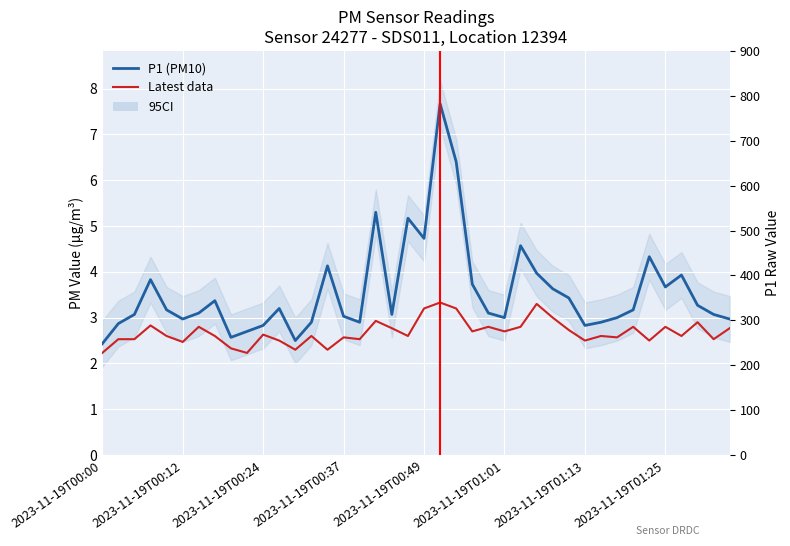

Reading right to left, transcribe all the data shown in this chart.

P1 (PM10): 3.0	3.1	3.3	3.9	3.7	4.3	3.2	3.0	2.9	2.8	3.4	3.6	4.0	4.6	3.0	3.1	3.7	6.4	7.7	4.7	5.2	3.1	5.3	2.9	3.0	4.1	2.9	2.5	3.2	2.8	2.7	2.6	3.4	3.1	3.0	3.2	3.8	3.1	2.9	2.4
Latest data: 2.8	2.5	2.9	2.6	2.8	2.5	2.8	2.6	2.6	2.5	2.7	3.0	3.3	2.8	2.7	2.8	2.7	3.2	3.3	3.2	2.6	2.8	2.9	2.5	2.6	2.3	2.6	2.3	2.5	2.6	2.2	2.3	2.6	2.8	2.5	2.6	2.8	2.5	2.5	2.2